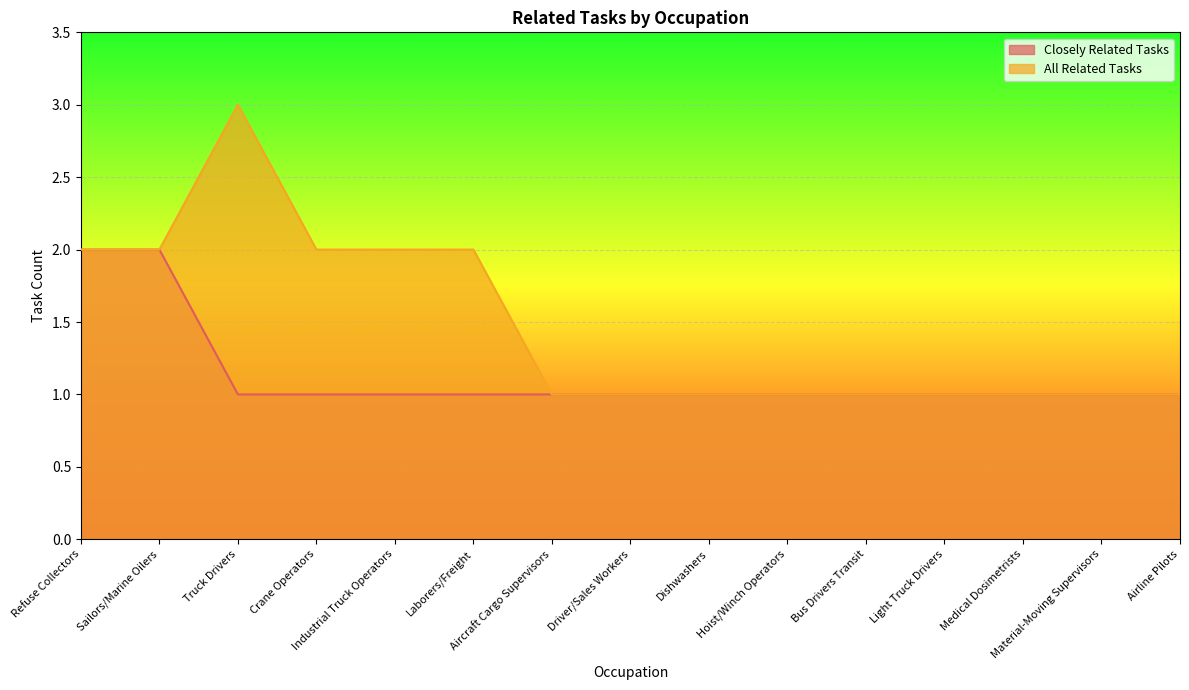

Count the number of data series in this chart.

2